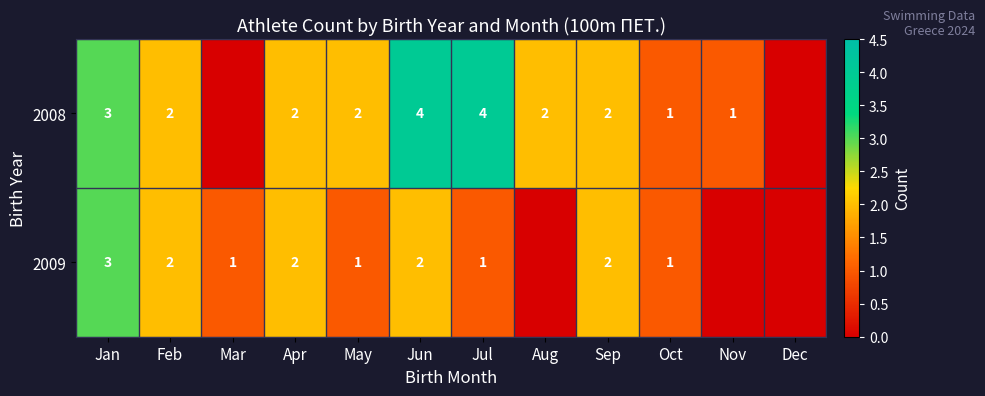

The value of 2008 at Aug is 4. True or false?

False